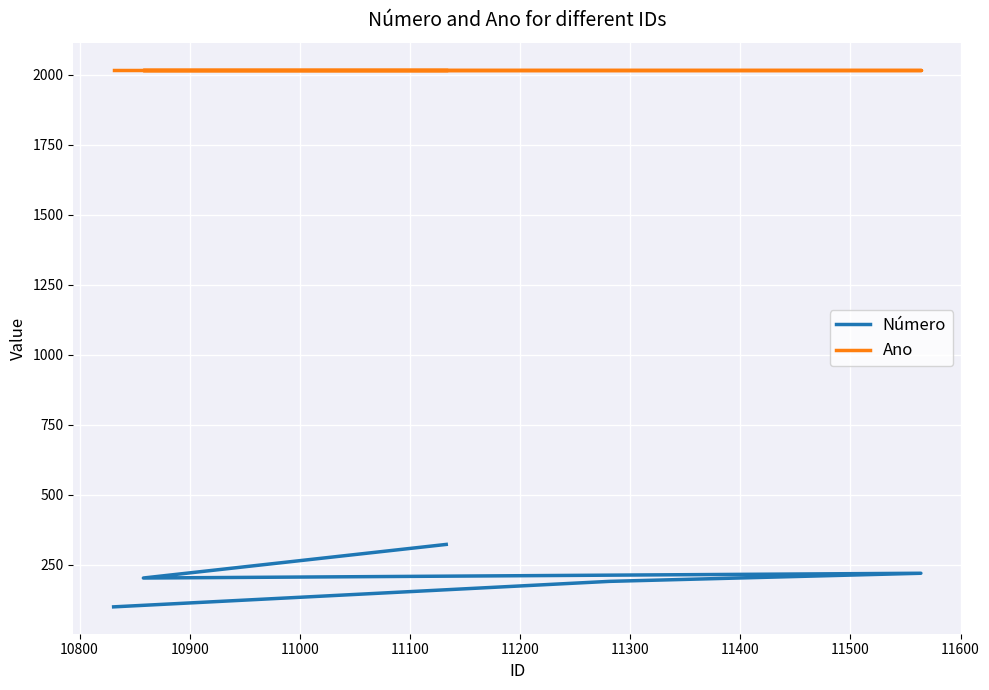

Count the number of categories in the chart.

5